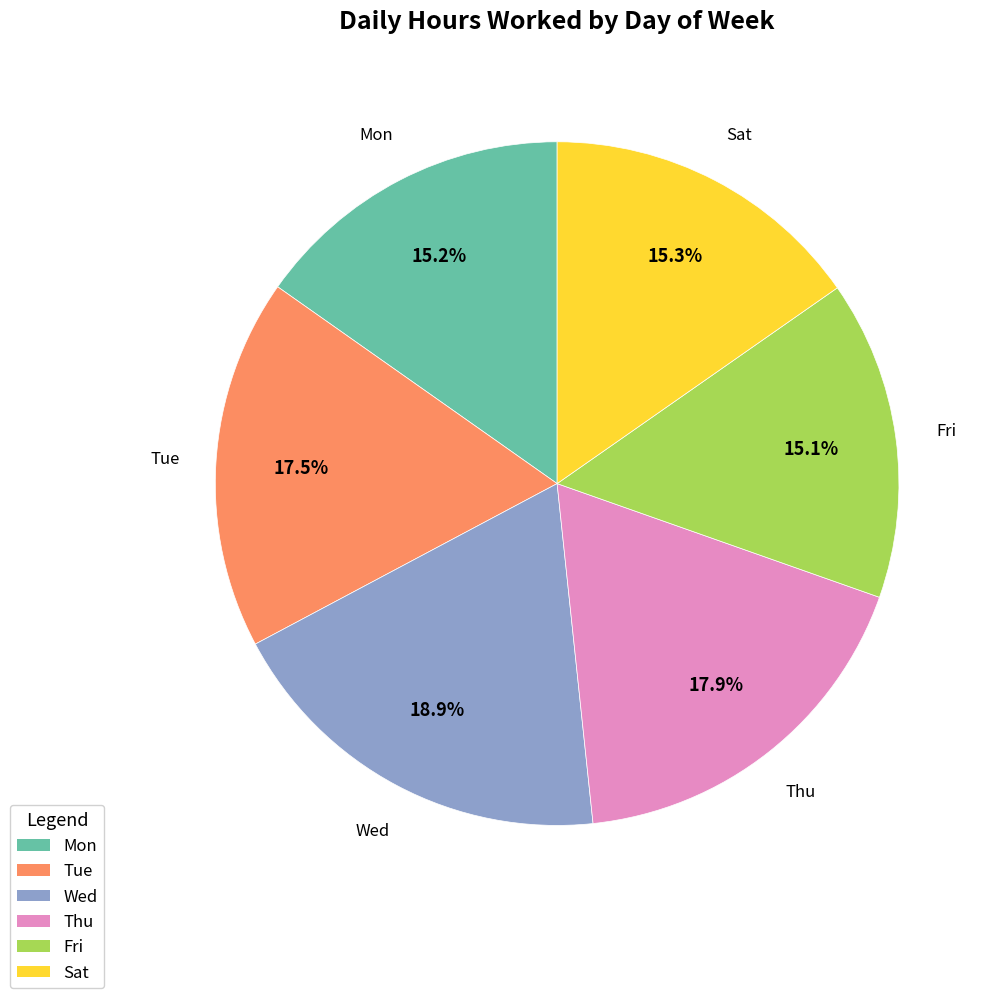

What is the largest slice in the pie chart?

Wed